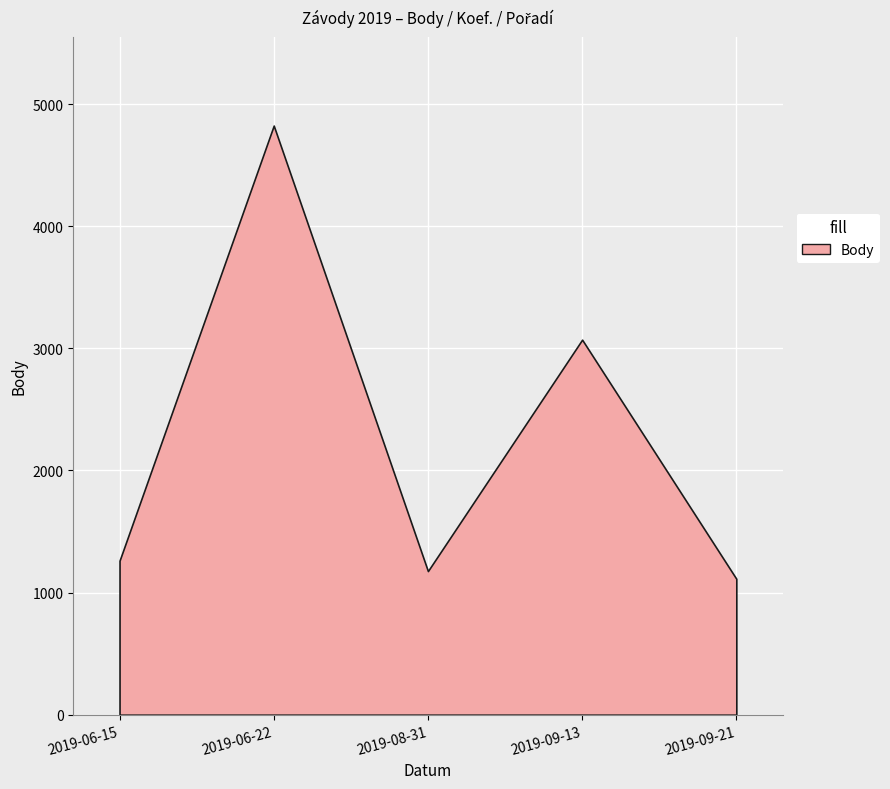

What position from the left is 2019-09-13?

4